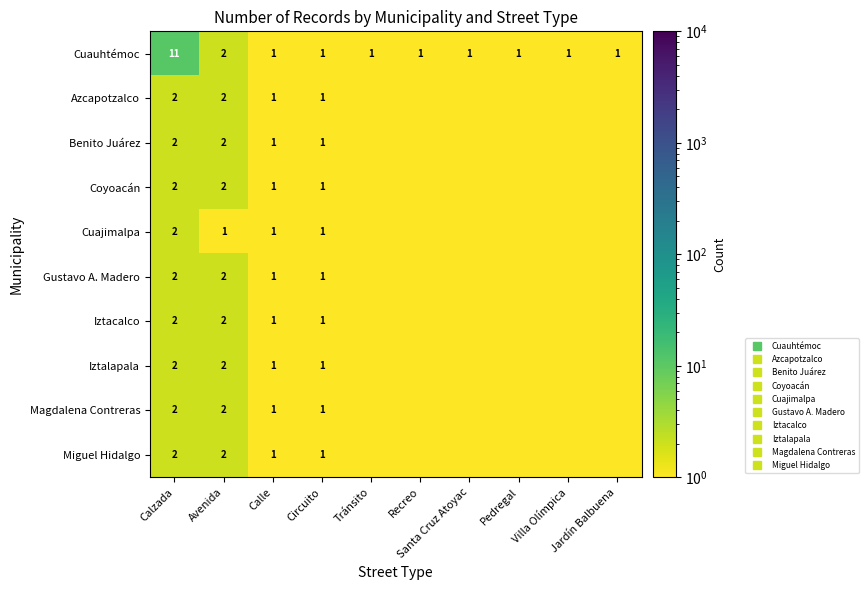

Which series has the largest range (max minus min)?

Cuauhtémoc